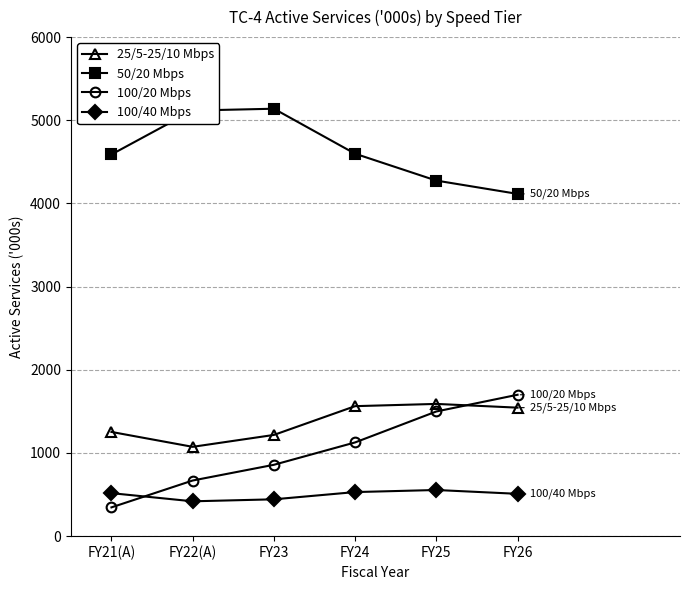

What is the sum of the 25/5-25/10 Mbps values at FY21(A) and FY25?

2843